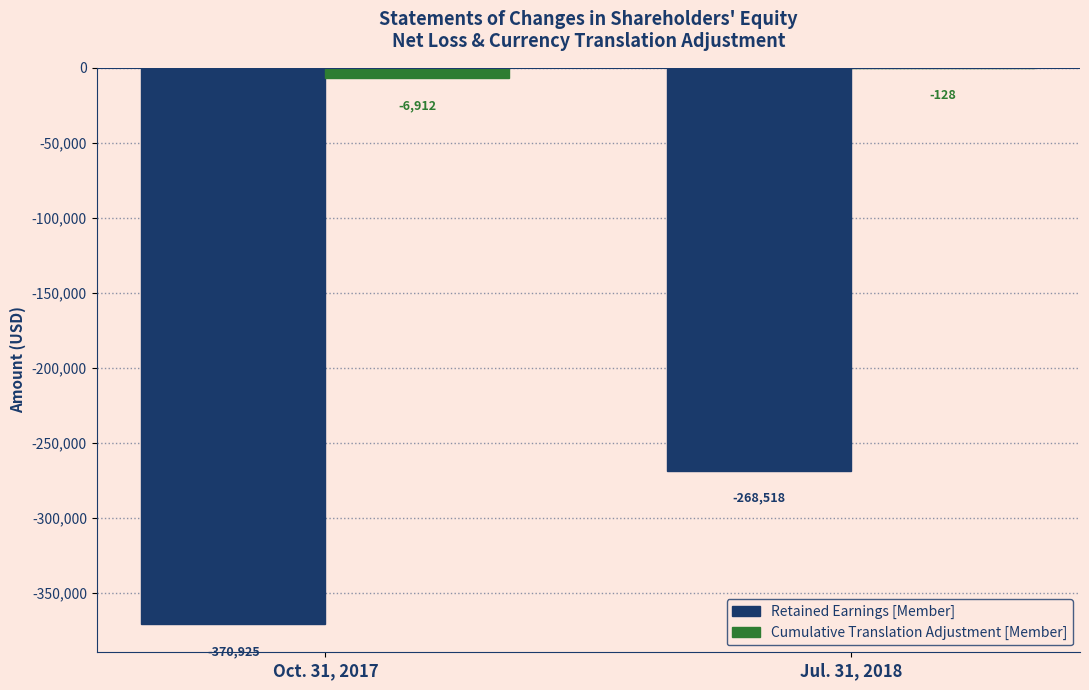

Between Oct. 31, 2017 and Jul. 31, 2018, which series saw the biggest shift?

Retained Earnings [Member]